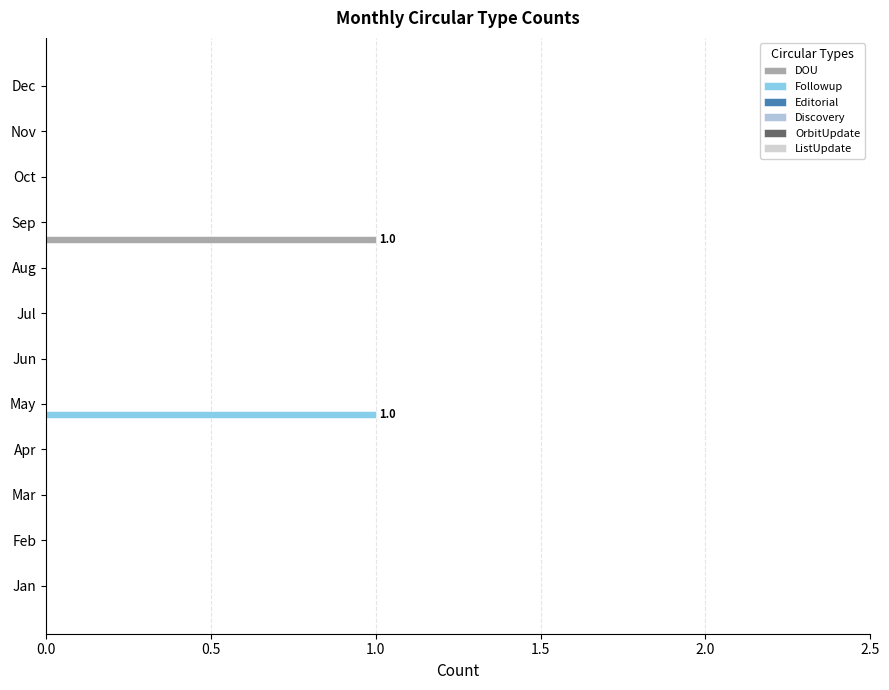

What is the greatest value displayed?

1